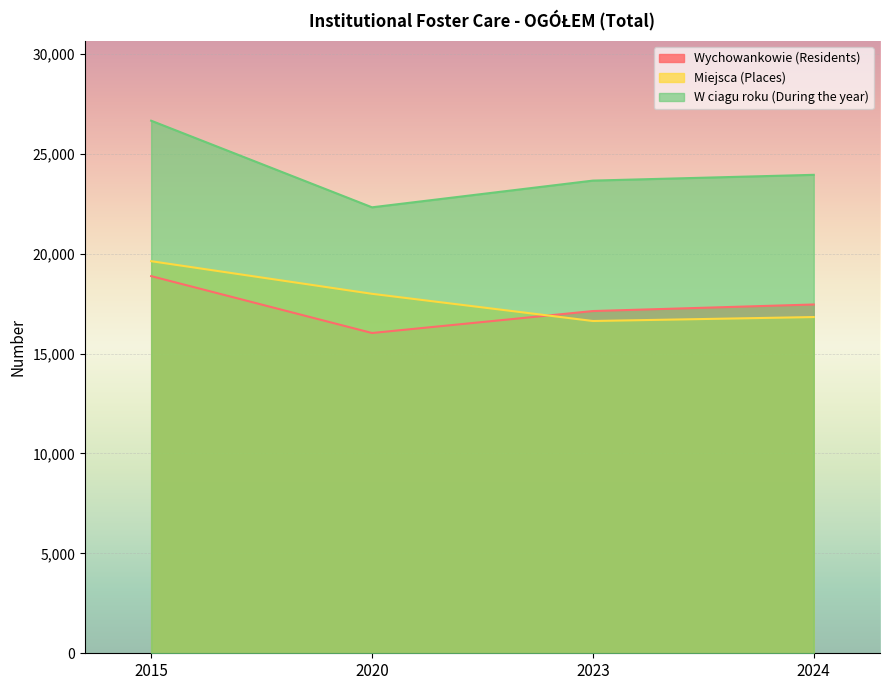

Which has a higher value, 2020 or 2023?

2023